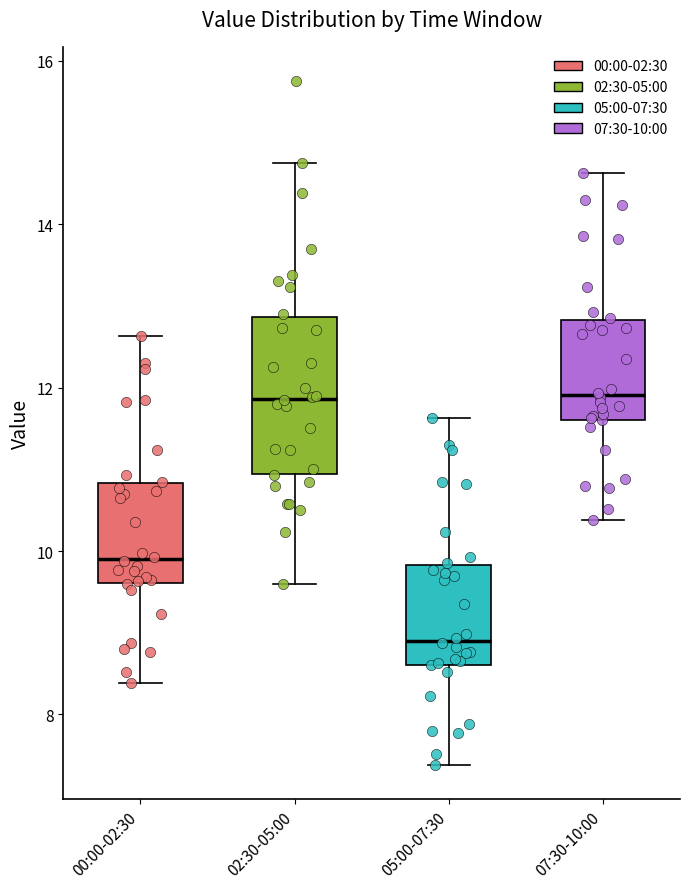

Where does the lower whisker of the box for 00:00-02:30 end on the y-axis? The values are not printed on the chart, so give them approximately, as read against the axis.

8.4